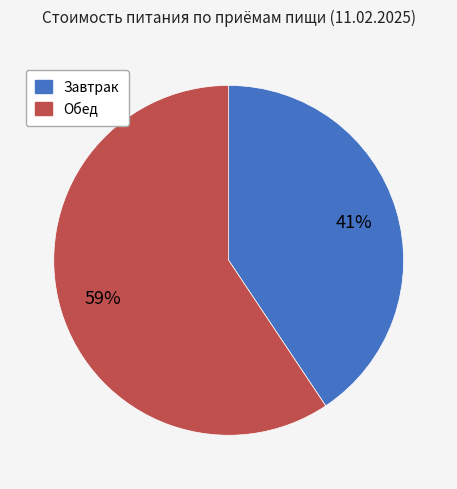

To the nearest percent, what is the average slice percentage?

50%